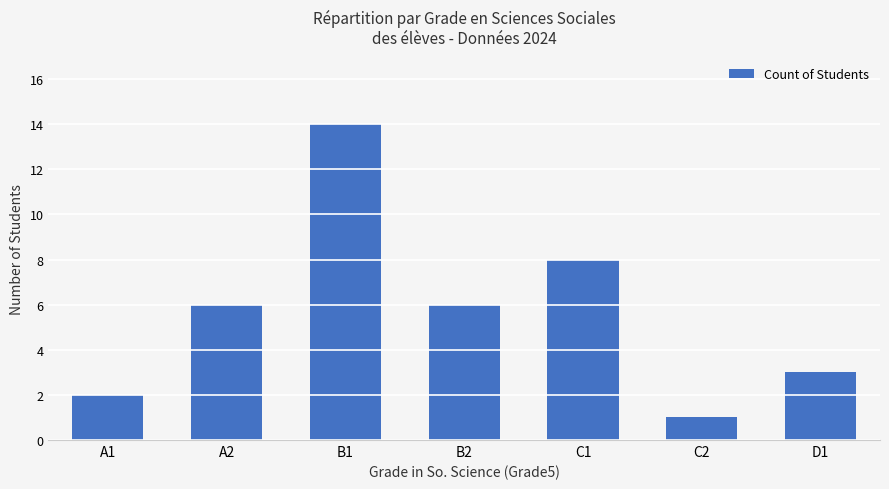

How many categories are shown in the chart?

7